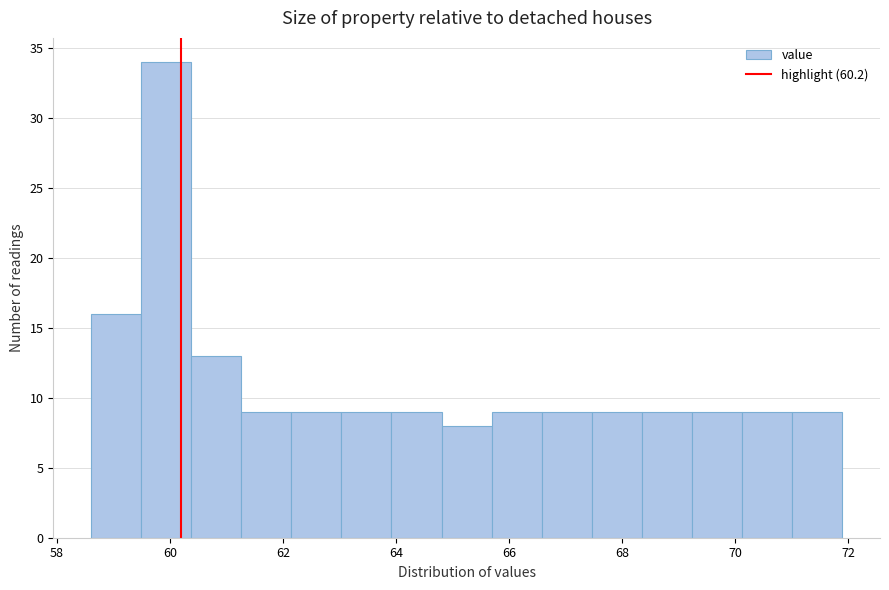

Which range on the x-axis has the tallest bar?

59.4 to 60.4